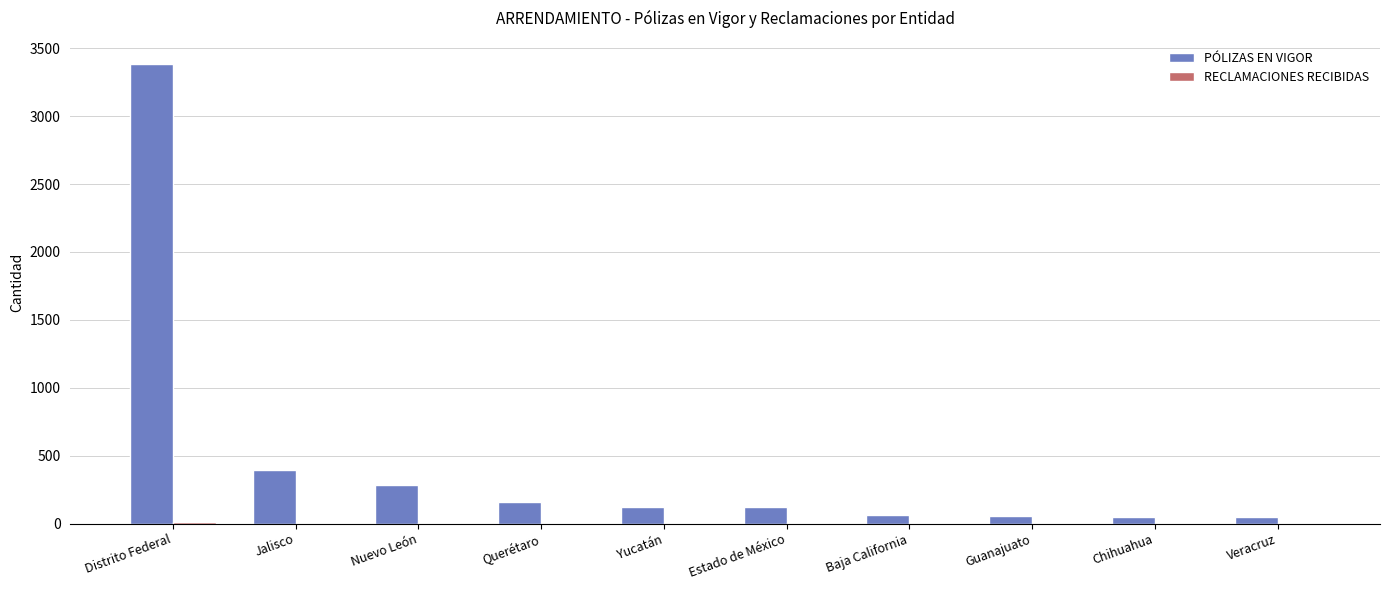

Where does the PÓLIZAS EN VIGOR series first go above 125?

Distrito Federal